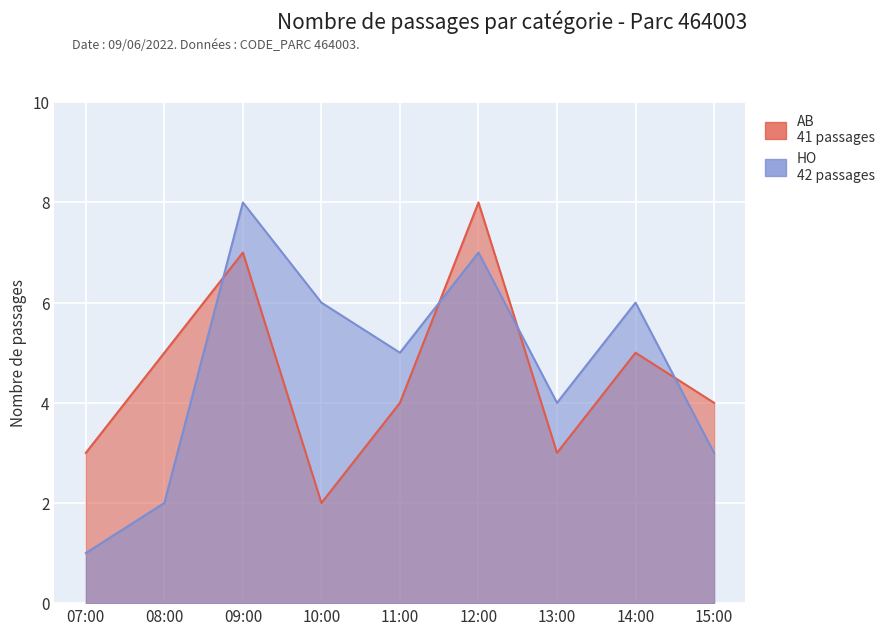

What is the difference between the HO values at 11:00 and 15:00?

2